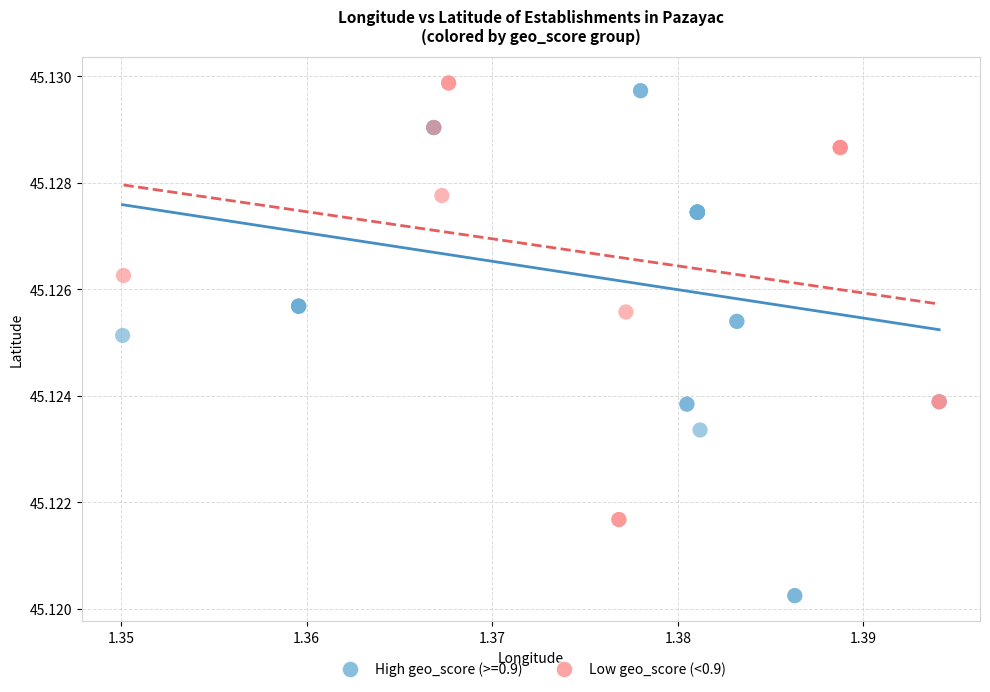

Which series has the largest Y range (max minus min)?

High geo_score (>=0.9)